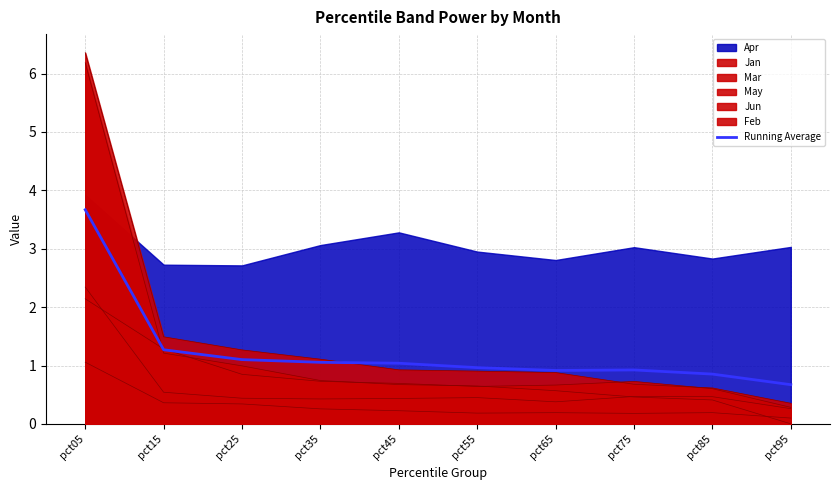

Reading right to left, what are all the values shown in this chart?

0.7	0.9	0.9	0.9	1.0	1.0	1.1	1.1	1.3	3.7